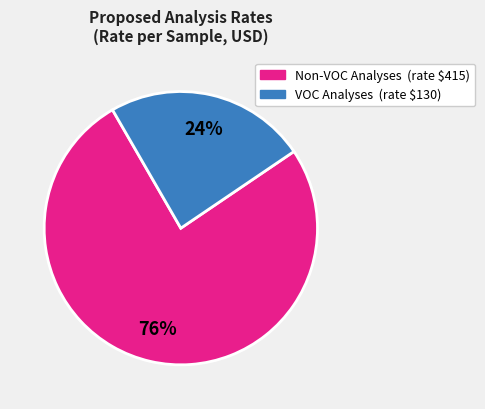

Is there a majority slice in this chart?

Yes